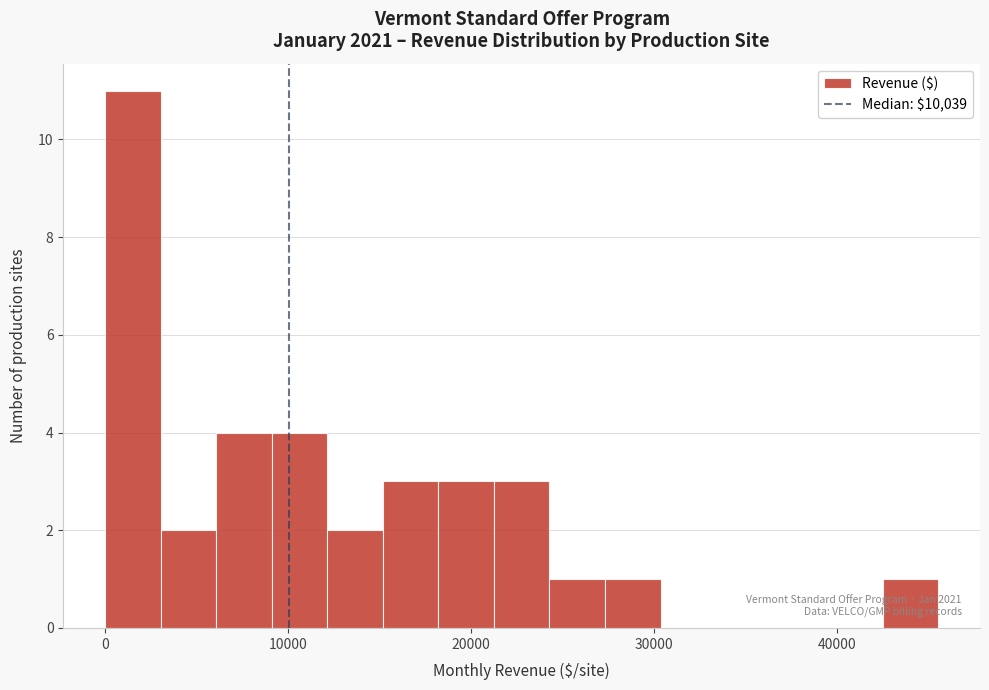

Read against the x-axis, roughly where is the centre of the tallest bar?

2000